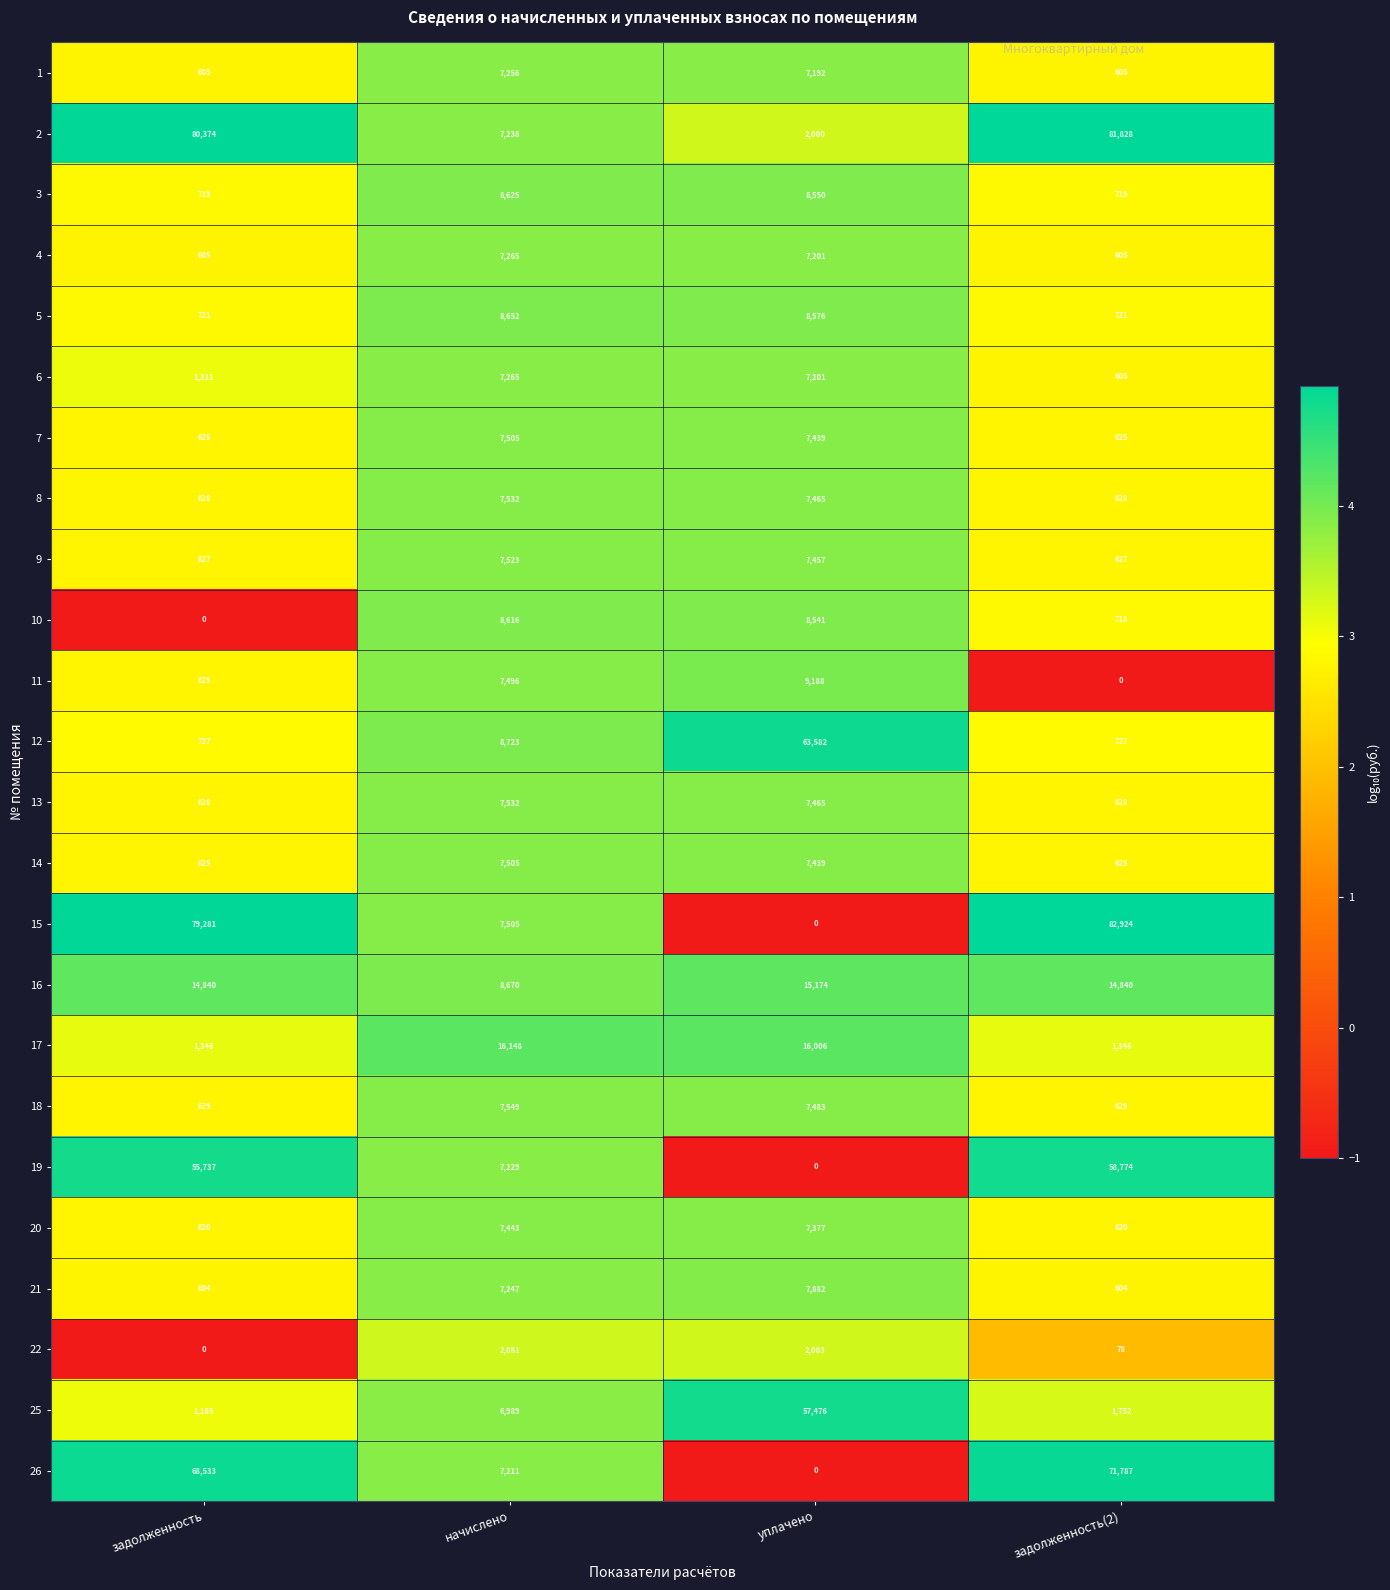

What is the spread (max minus min) of values at уплачено?

63582